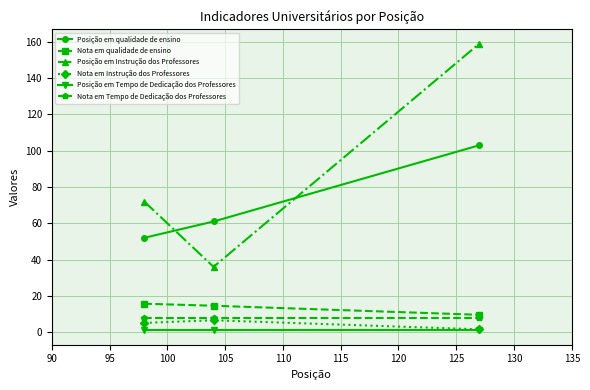

What is the smallest value displayed?

1.0